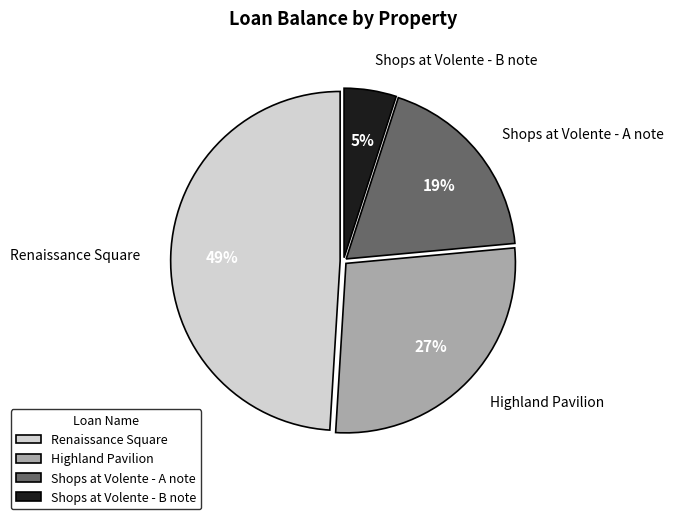

Rank the categories by value from lowest to highest.

Shops at Volente - B note, Shops at Volente - A note, Highland Pavilion, Renaissance Square